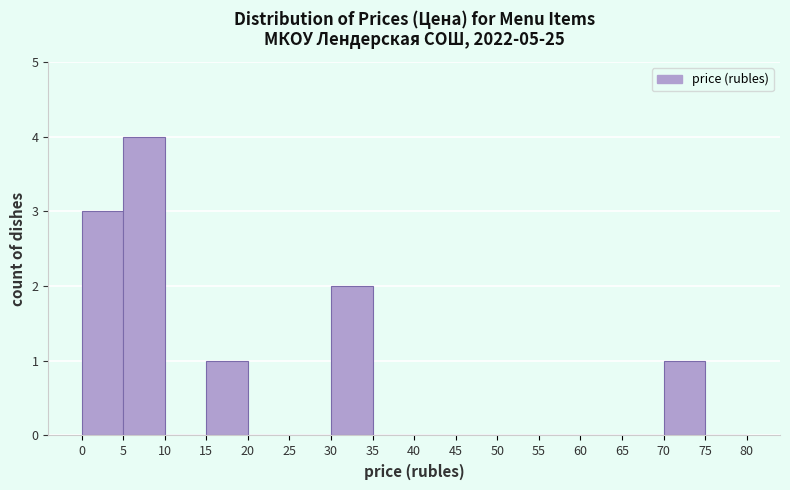

Reading left to right, list every bar in this chart as the range it spans on the x-axis followed by its height. The values are not printed on the chart, so give them approximately, as read against the axis.

0 to 5: 3
5 to 10: 4
10 to 15: 0
15 to 20: 1
20 to 25: 0
25 to 30: 0
30 to 35: 2
35 to 40: 0
40 to 45: 0
45 to 50: 0
50 to 55: 0
55 to 60: 0
60 to 65: 0
65 to 70: 0
70 to 75: 1
75 to 80: 0